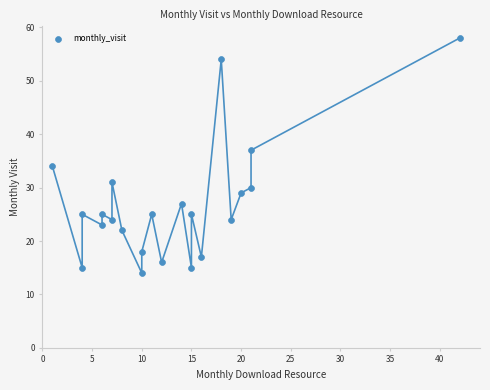

What Y value in the scatter plot is closest to 36?

37